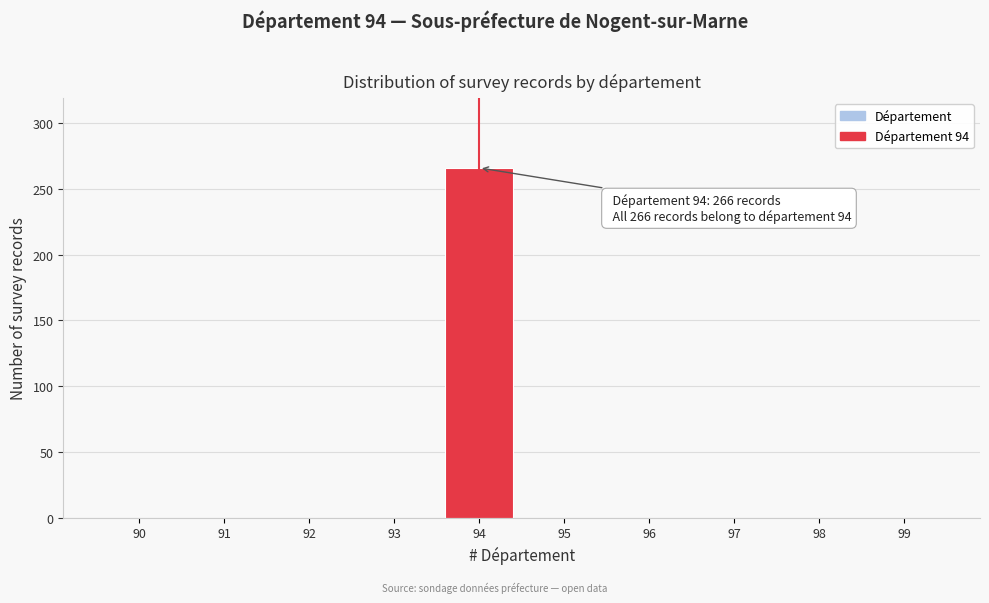

Reading left to right, transcribe all the data shown in this chart.

90=0	91=0	92=0	93=0	94=266	95=0	96=0	97=0	98=0	99=0